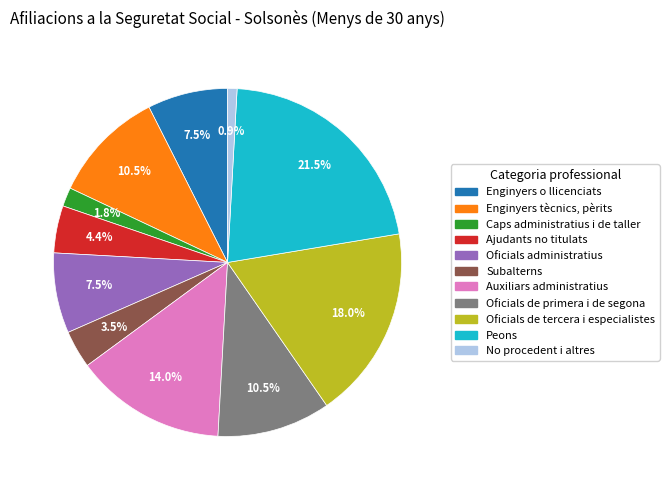

What is the ratio of the value at Oficials de tercera i especialistes to the value at No procedent i altres?

20.5